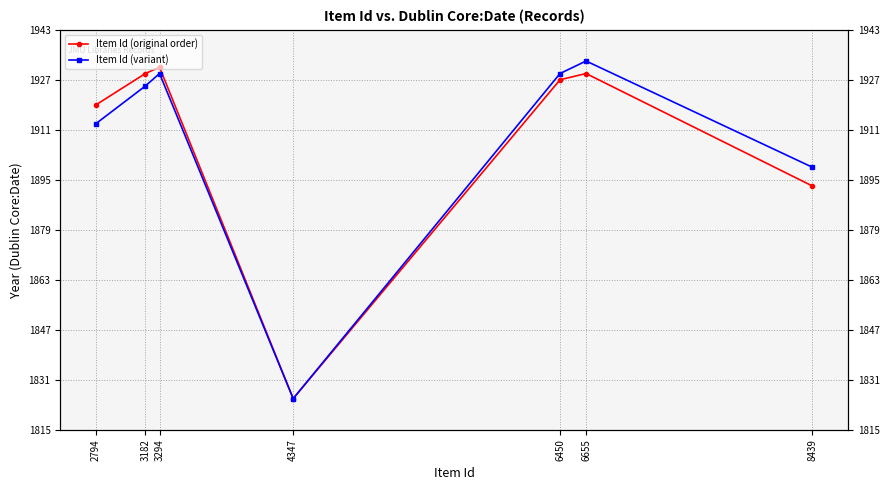

At which category is the sum across all series the highest?

6655